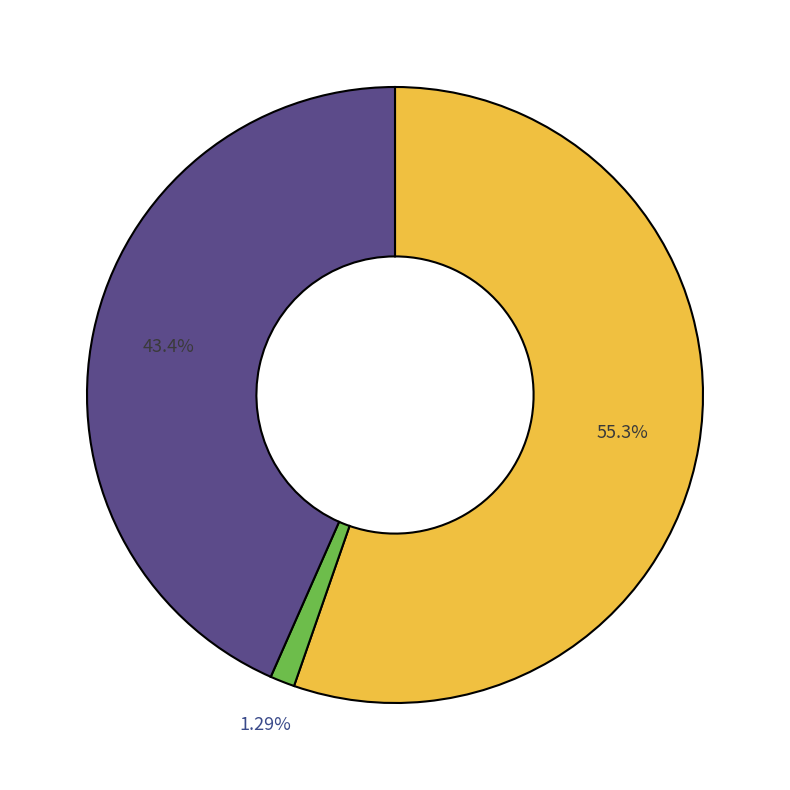

Is there a majority slice in this chart?

Yes